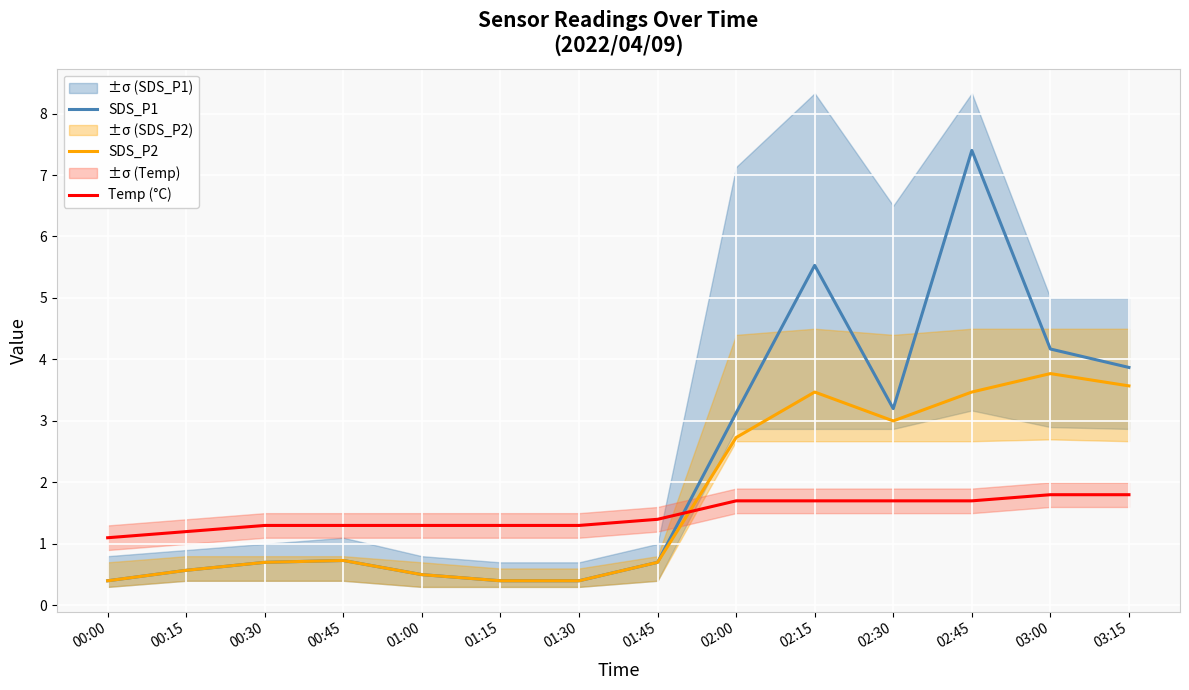

List the series in order of their overall mean, lowest first.

Temp (°C), SDS_P2, SDS_P1